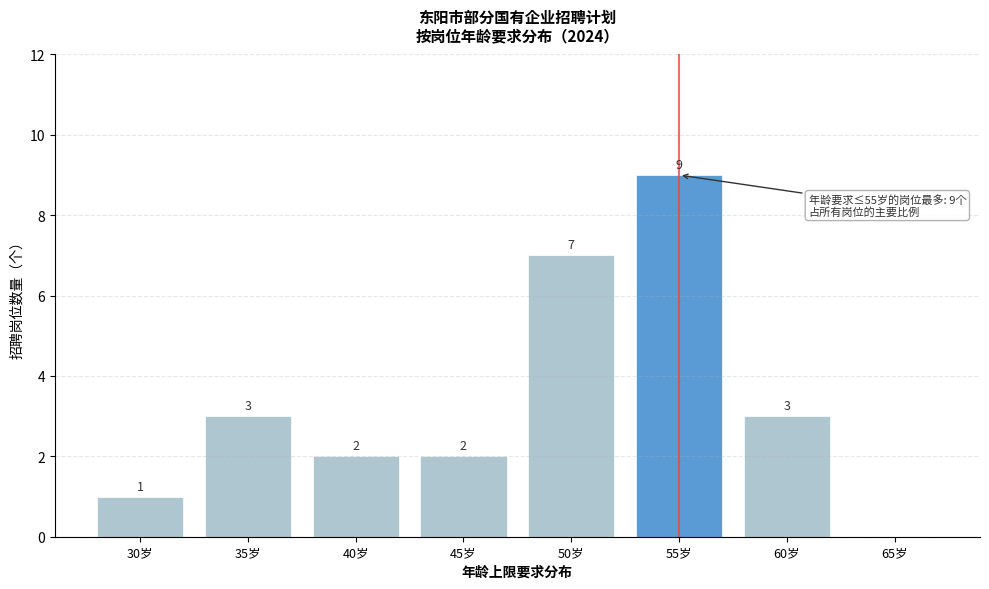

Reading right to left, what are all the values shown in this chart?

65岁=0	60岁=3	55岁=9	50岁=7	45岁=2	40岁=2	35岁=3	30岁=1